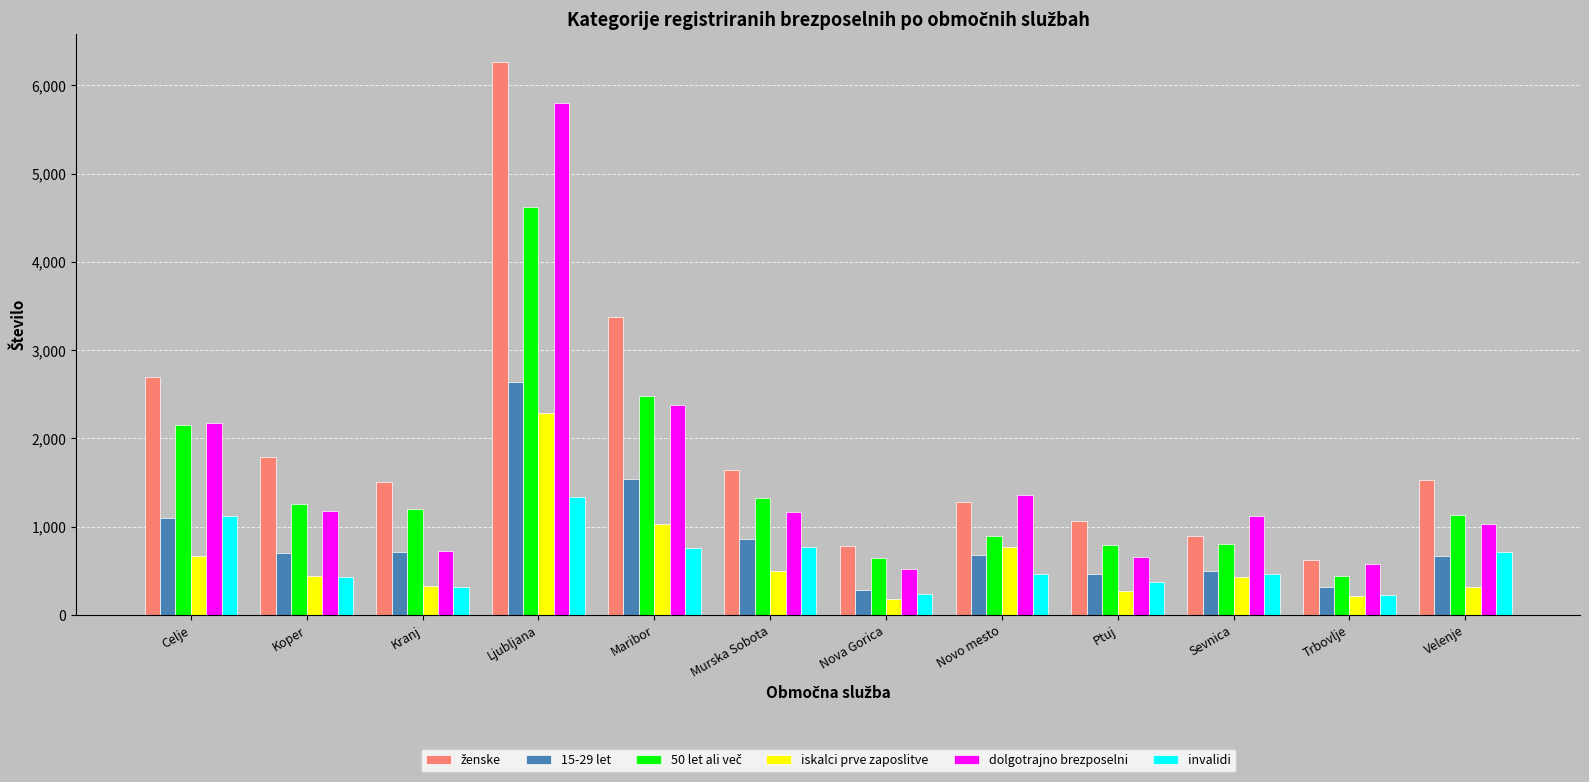

What is the minimum value shown in the chart?

177